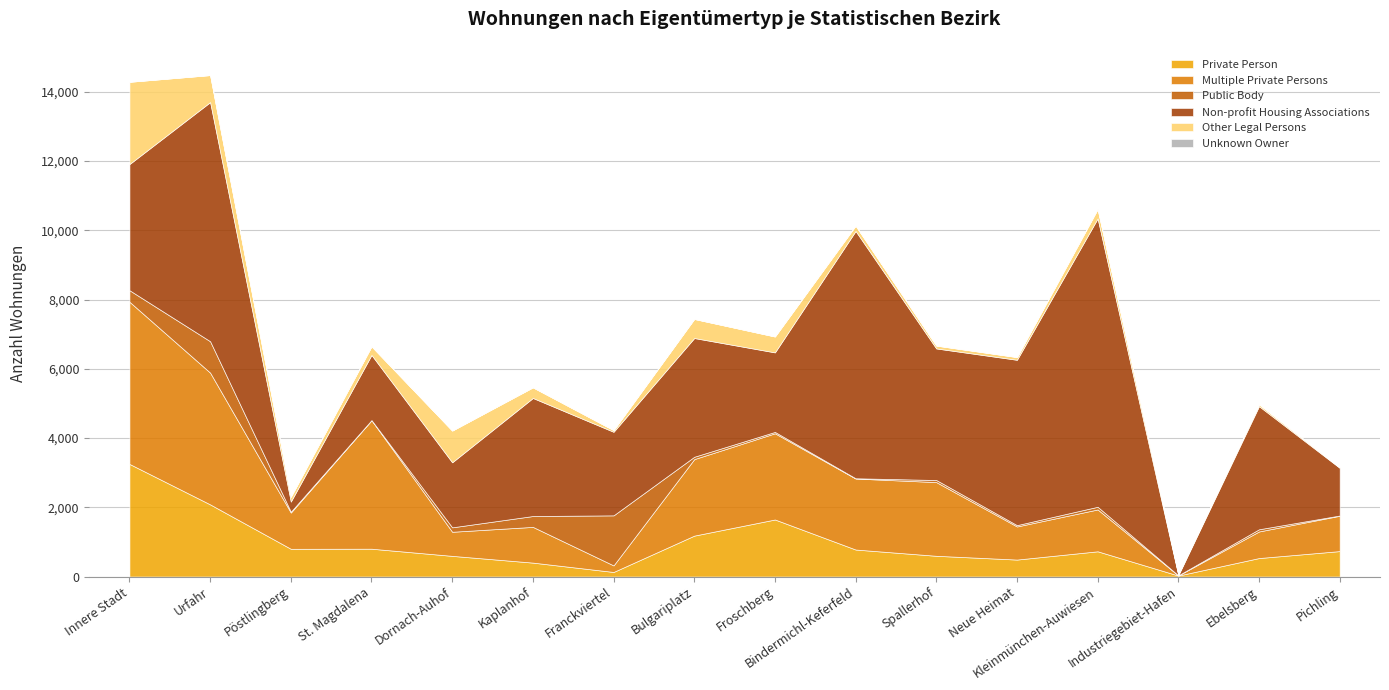

Count the number of categories in the chart.

16